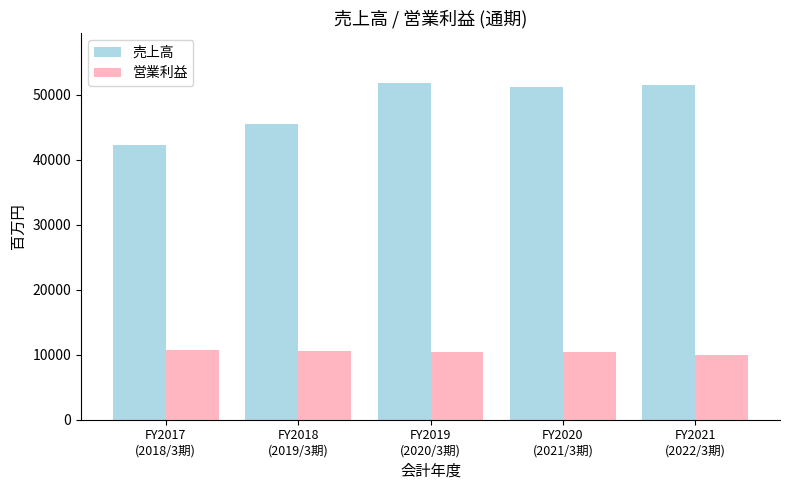

What is the highest value of the 営業利益 series?

10671